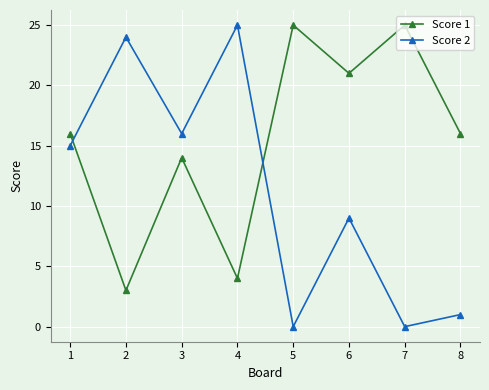

What value does the Score 2 series have at 6?

9